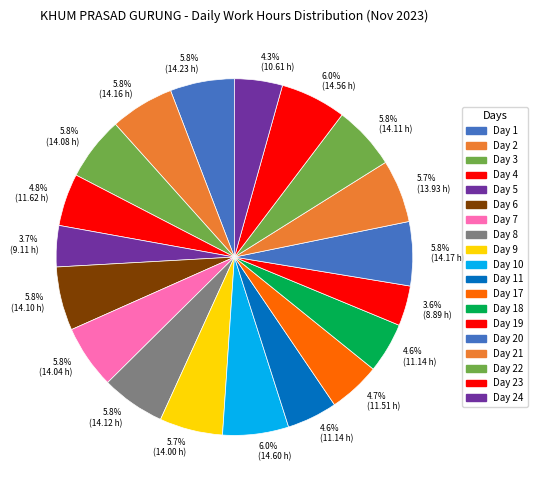

Which category has the biggest portion of the pie?

Day 10